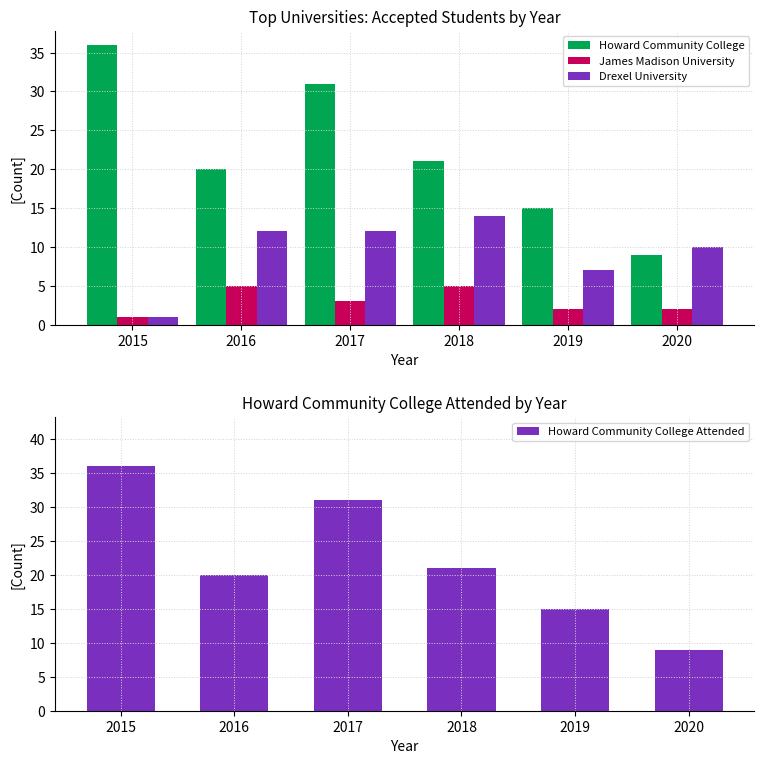

What is the difference between the second highest and minimum values in the Howard Community College Attended series?

22